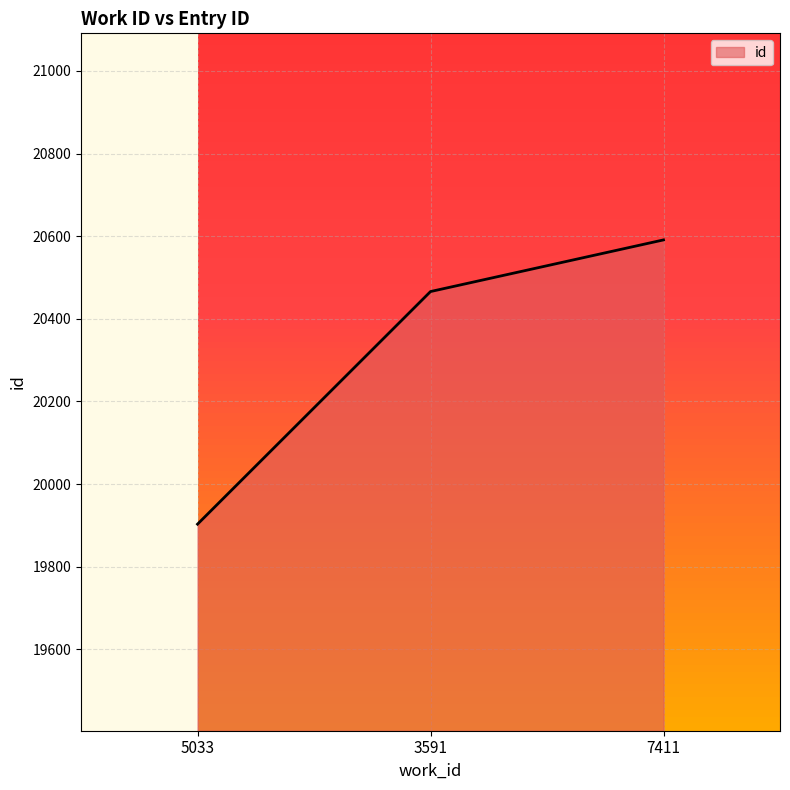

What is the change in value from 3591 to 7411?

+125